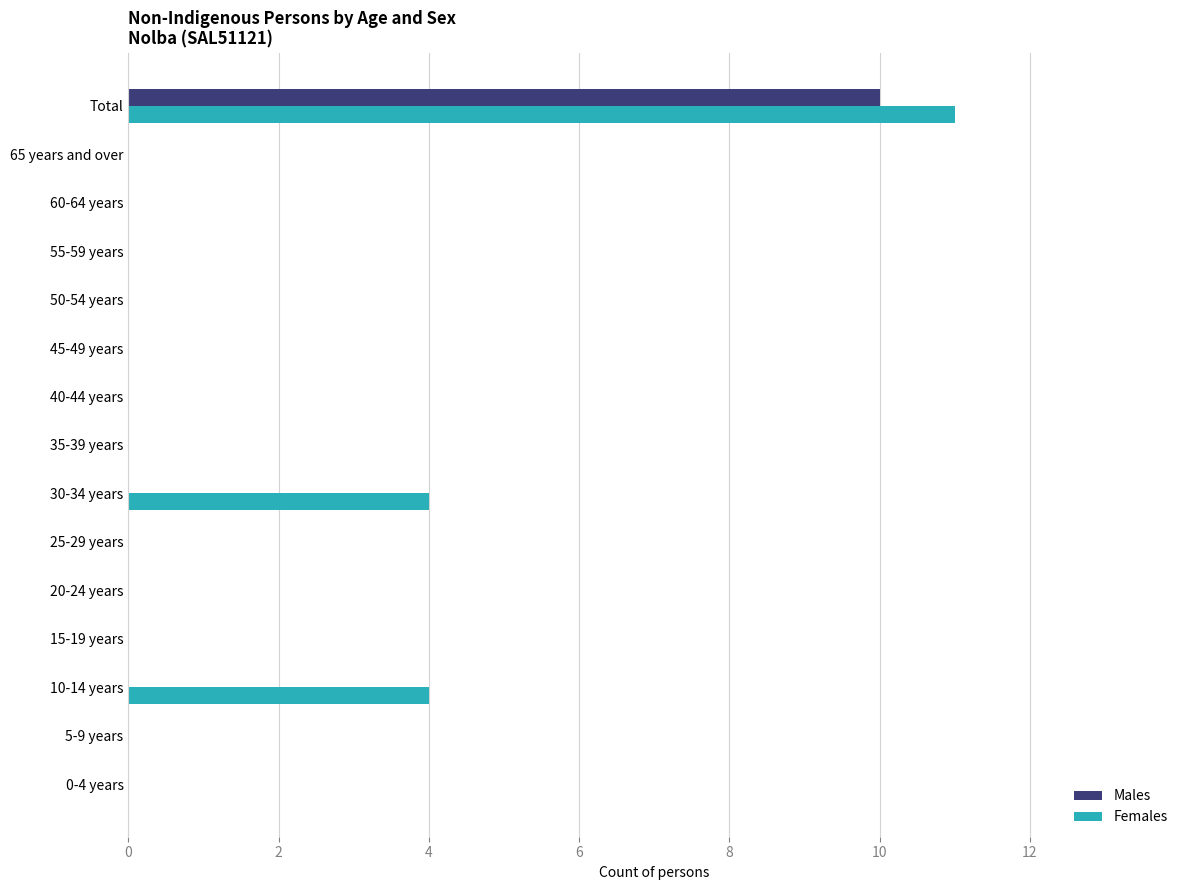

How many series are shown in this chart?

2